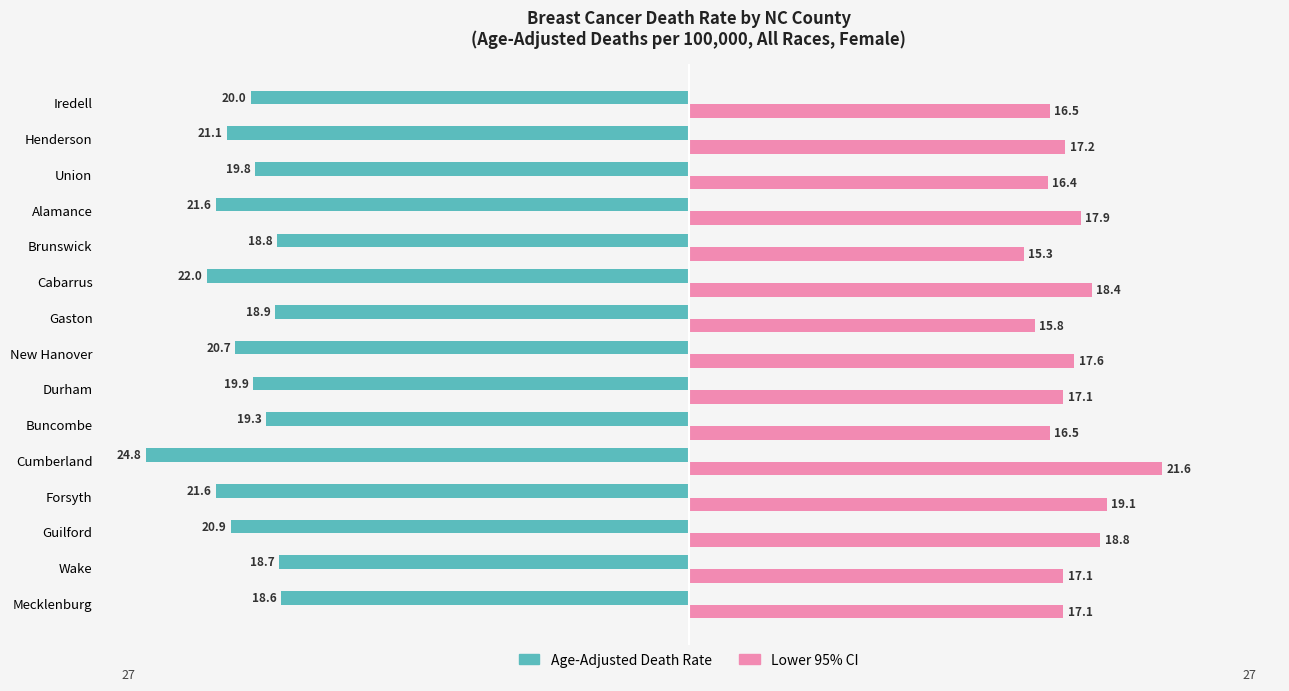

The Lower 95% CI series shows 18.4 at Cabarrus. True or false?

True